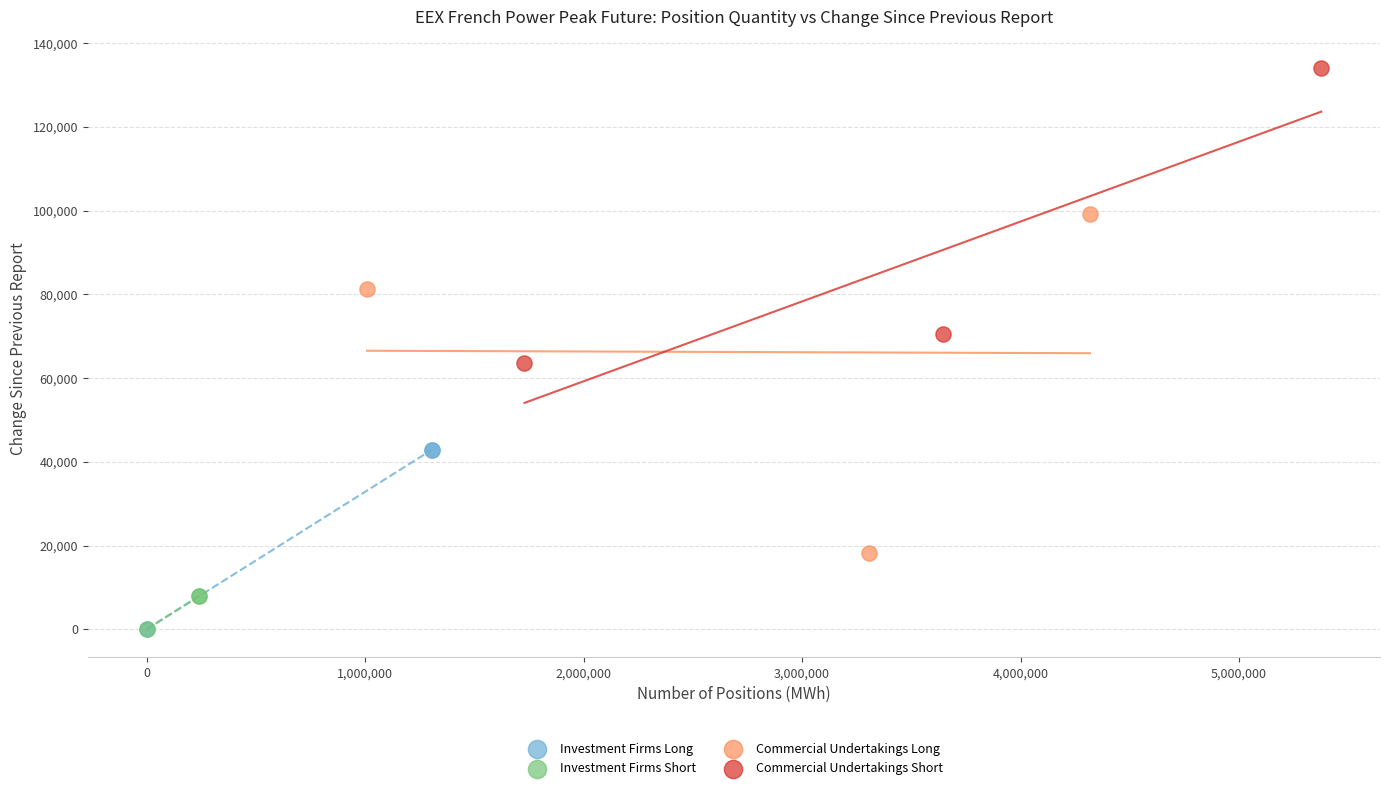

Which series has the largest Y range (max minus min)?

Commercial Undertakings Long